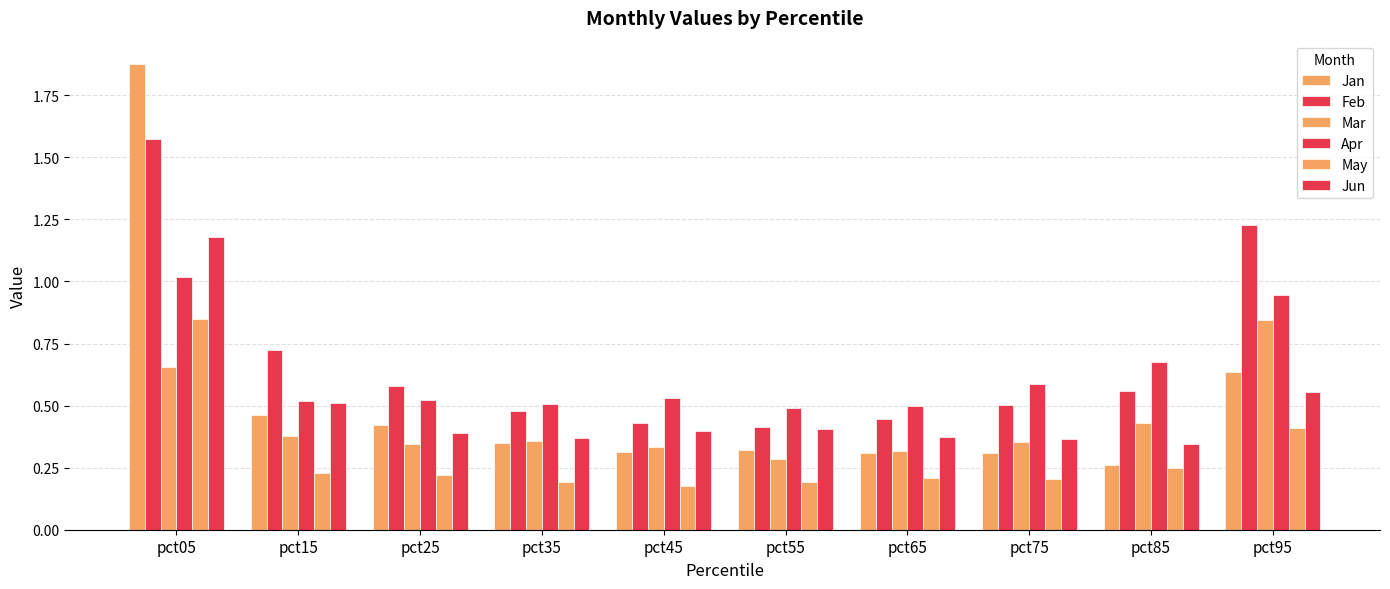

Which series changed the most between pct15 and pct95?

Feb